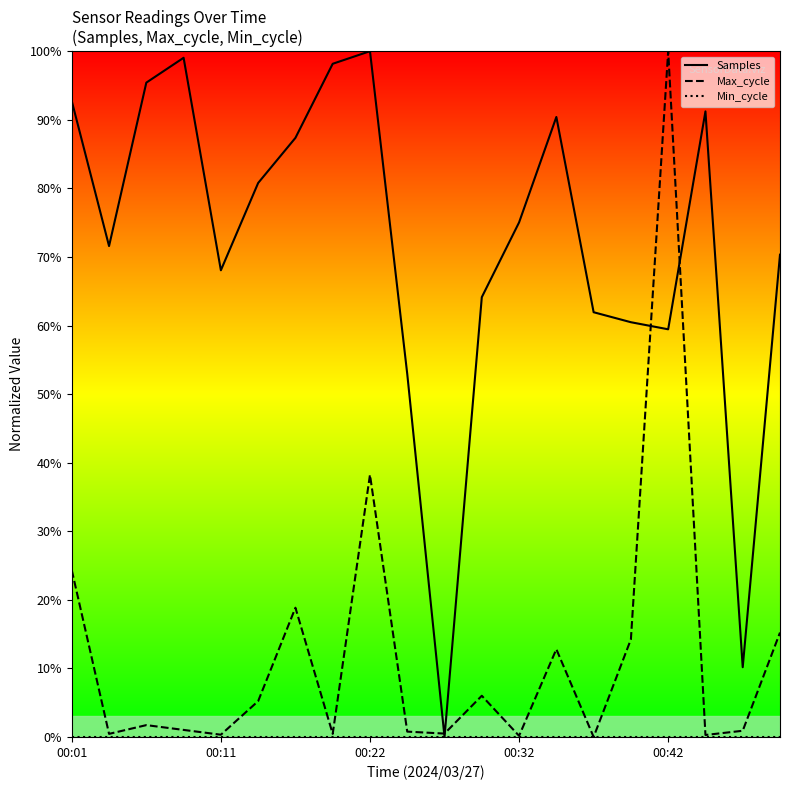

Reading left to right, extract all data points from this chart.

Samples: 92.7	71.6	95.4	99.0	68.1	80.8	87.4	98.2	100.0	52.9	0.0	64.1	75.0	90.4	61.9	60.5	59.4	91.2	10.2	70.3
Max_cycle: 24.3	0.5	1.7	1.0	0.3	5.2	18.8	0.5	38.2	0.8	0.5	6.0	0.2	12.8	0.0	14.2	100.0	0.3	0.9	15.2
Min_cycle: 0.0	0.0	0.0	0.0	0.0	0.0	0.0	0.0	0.0	0.0	0.0	0.0	0.0	0.0	0.0	0.0	0.0	0.0	0.0	0.0